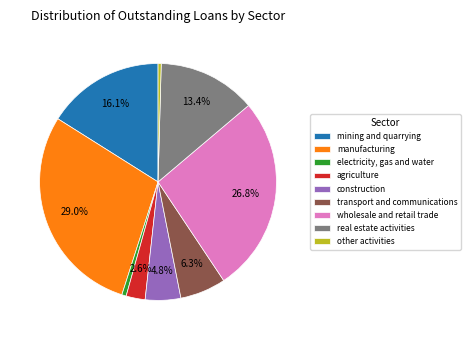

To the nearest percent, what is the average slice percentage?

11%